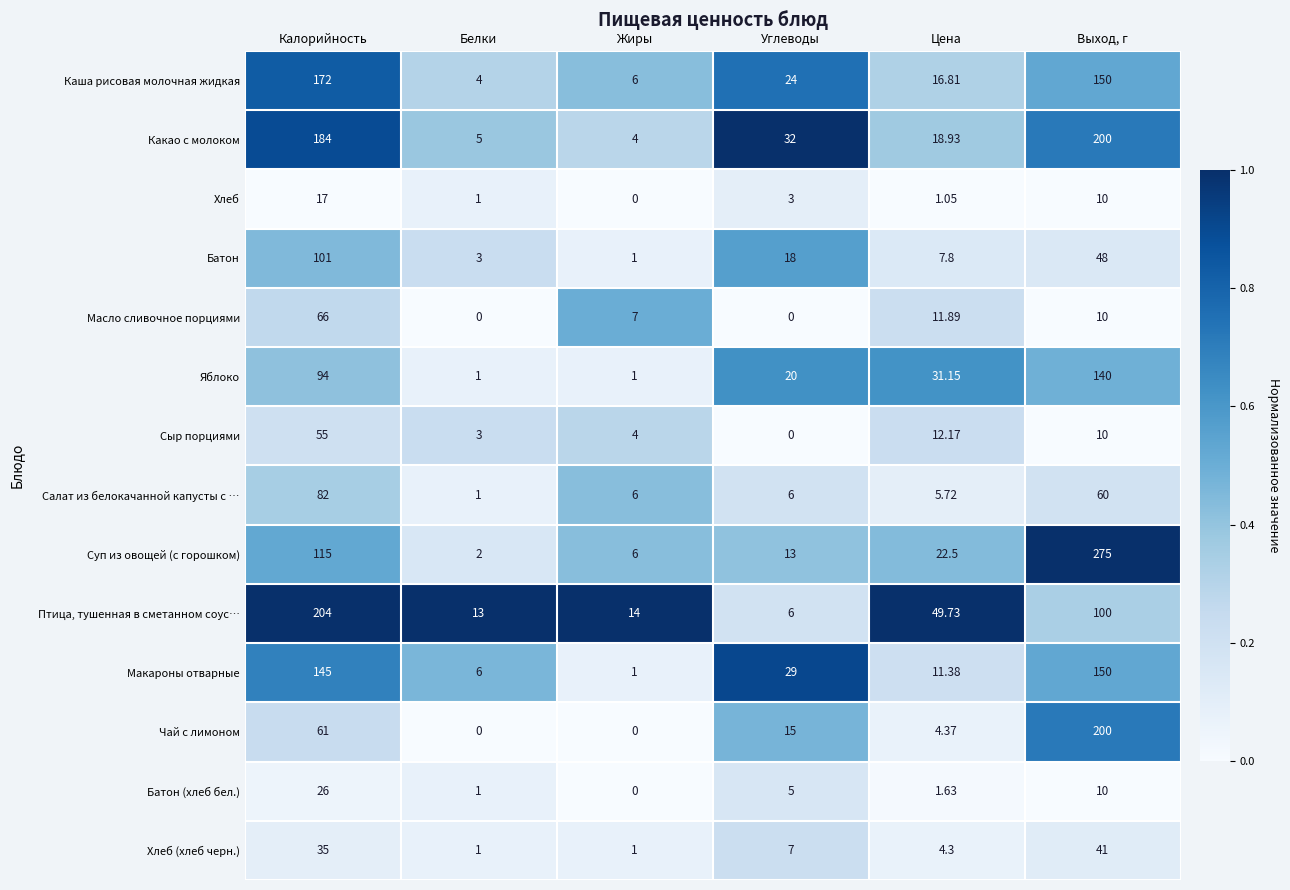

Which category has the lowest value in the Батон series?

Жиры